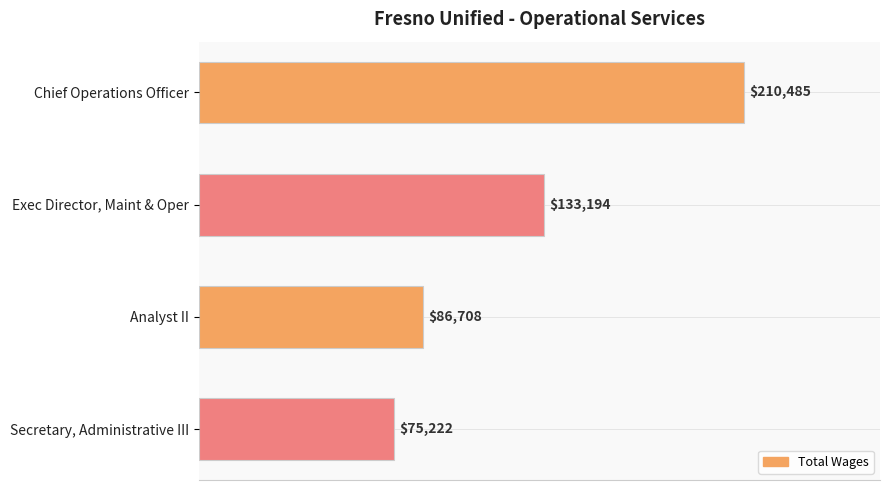

What is the greatest value displayed?

210485